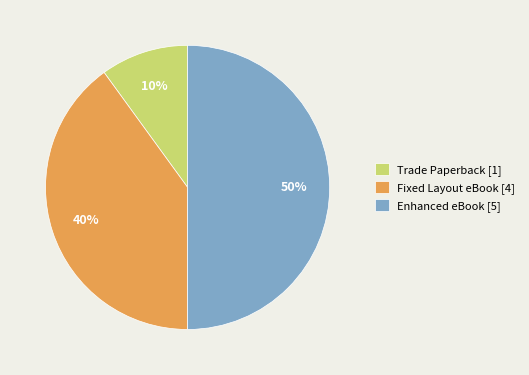

The Fixed Layout eBook [4] slice represents 40% of the pie. True or false?

True